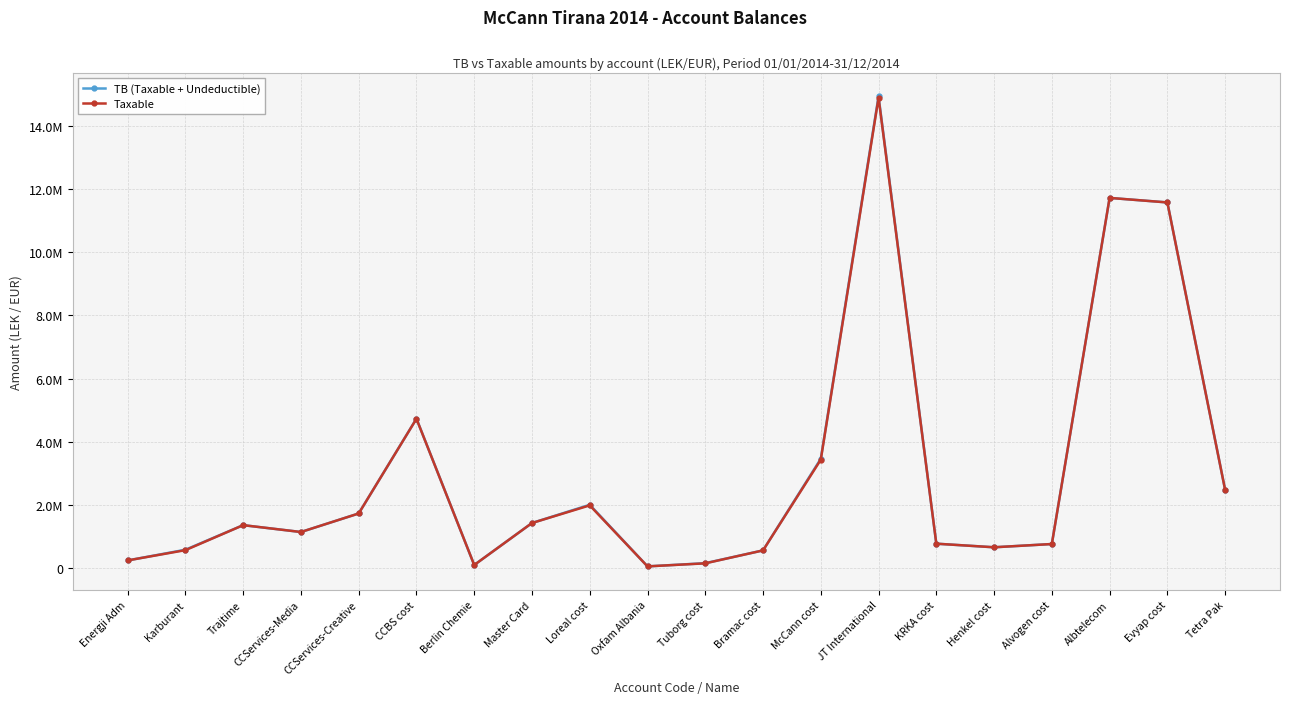

What are all the series names shown in the legend?

TB (Taxable + Undeductible), Taxable